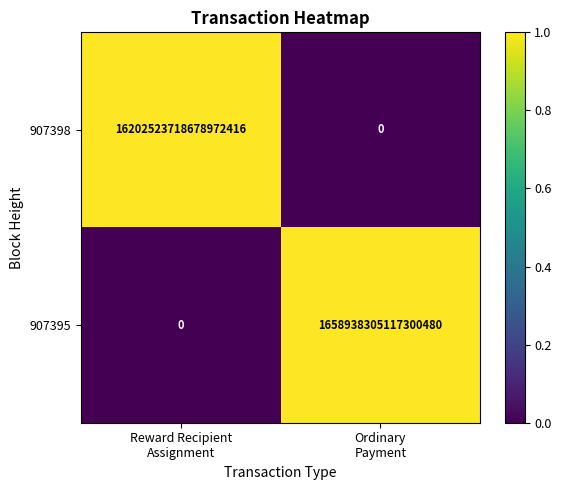

How many distinct data groups are displayed?

2